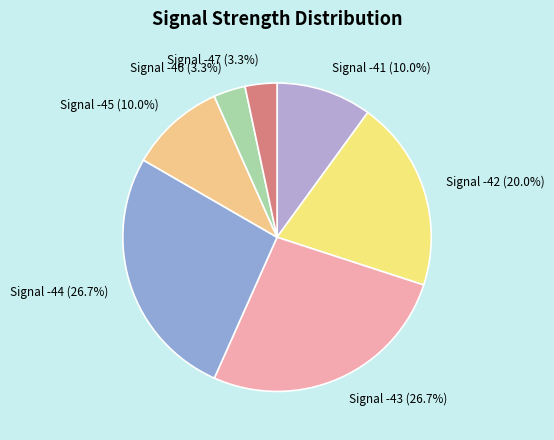

Does any single category account for the majority?

No